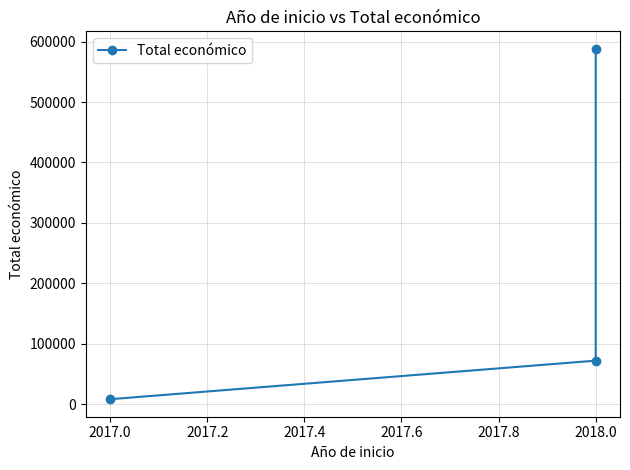

Reading right to left, transcribe all the data shown in this chart.

588146	71800	7960